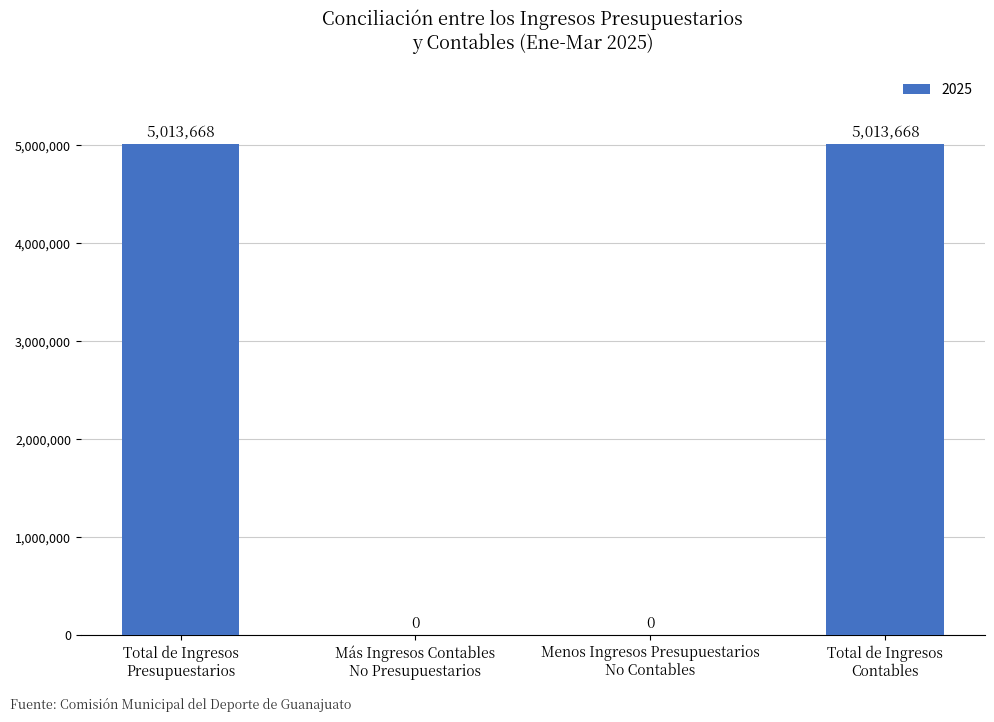

The chart shows a value of 5013668 at Total de Ingresos
Contables. True or false?

True